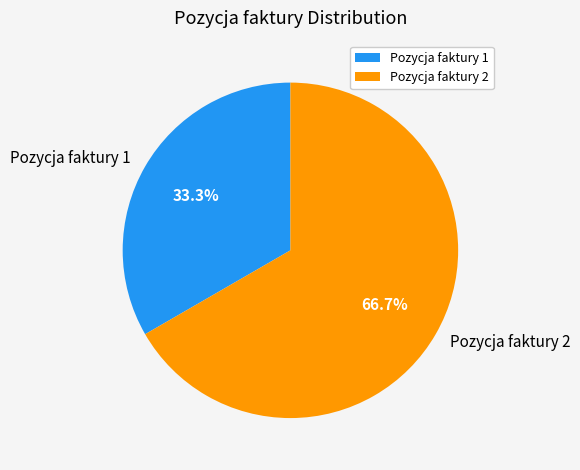

Rank the categories by value from highest to lowest.

Pozycja faktury 2, Pozycja faktury 1